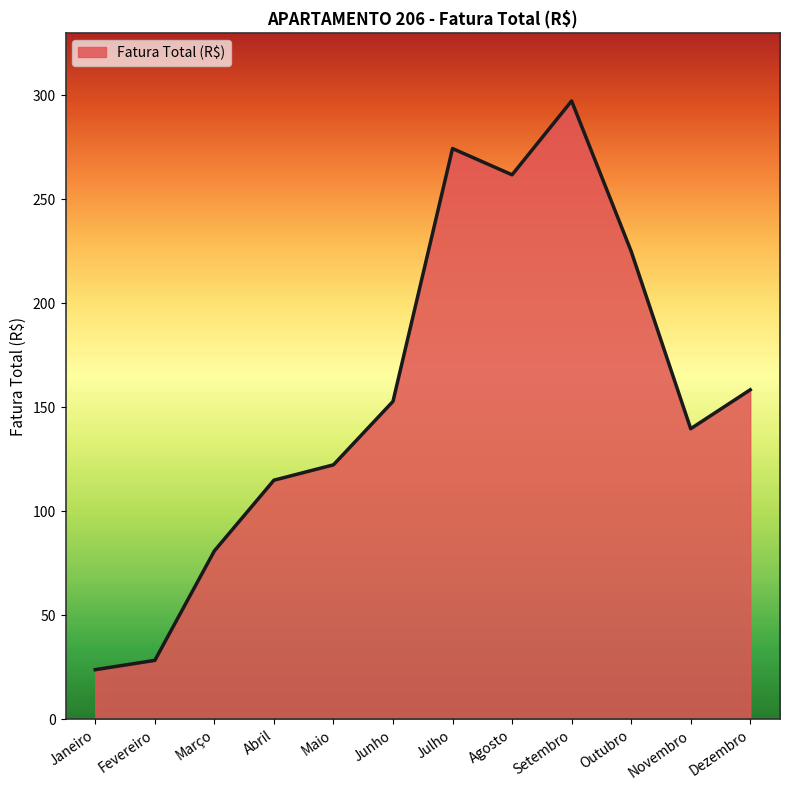

Is it true that the value at Dezembro is 252.5?

False